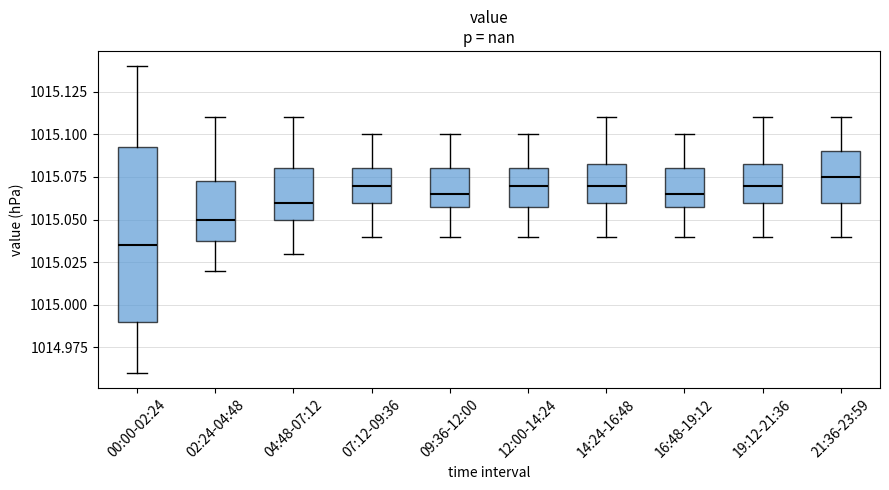

Where is the lower edge of the box for 02:24-04:48 on the y-axis? The values are not printed on the chart, so give them approximately, as read against the axis.

1015.040